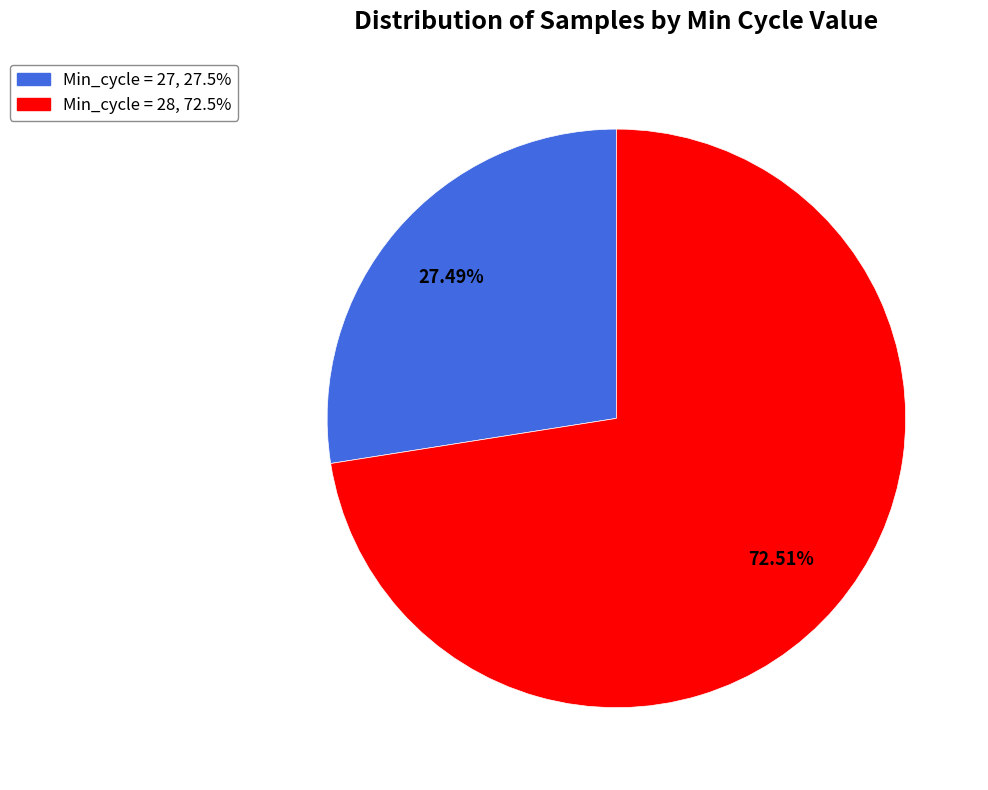

Is there a majority slice in this chart?

Yes